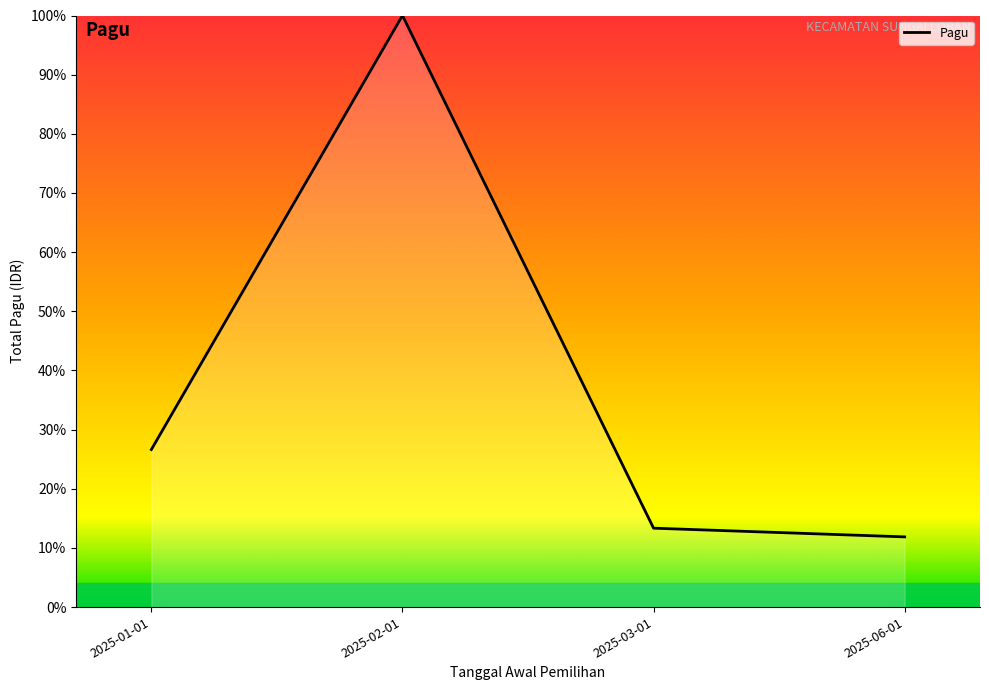

What is the greatest value displayed?

100.0